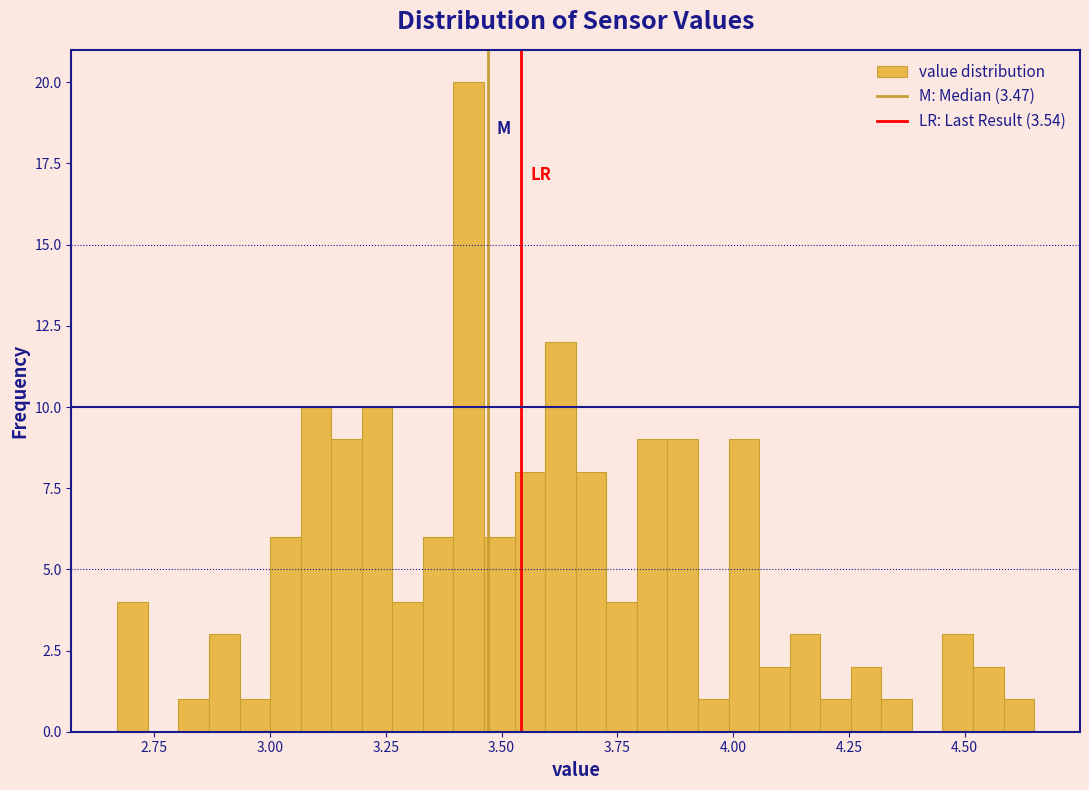

Around what value on the x-axis is the tallest bar? Give the approximate position of its centre, as read against the axis.

3.45